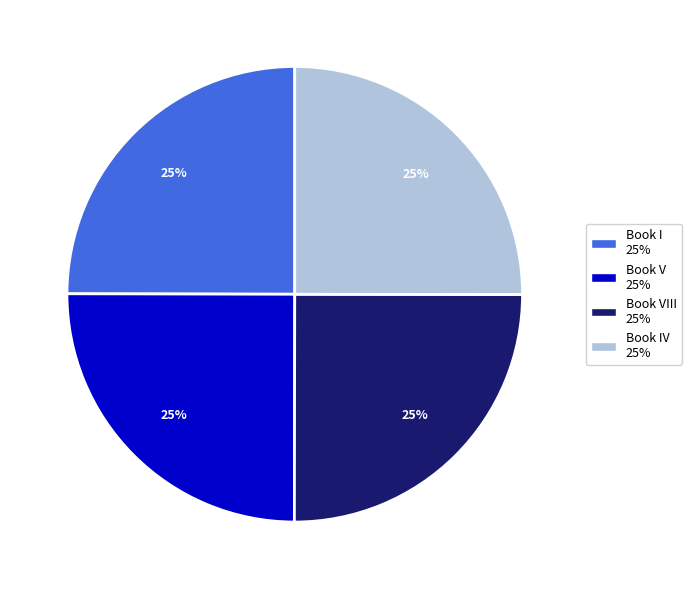

Count the number of slices in the pie.

4